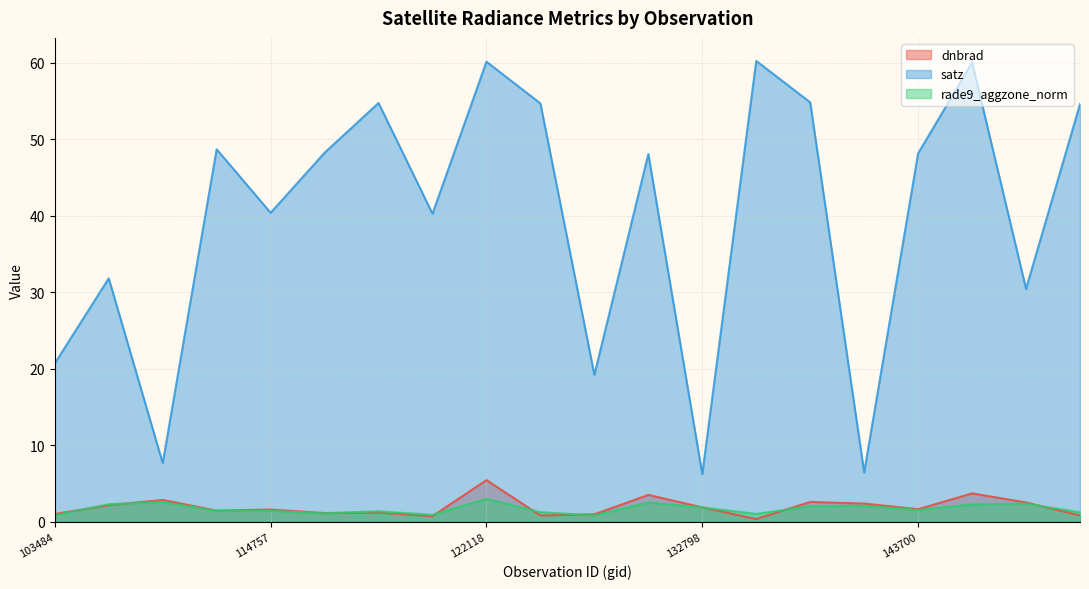

Rank the categories by dnbrad value from lowest to highest.

133355, 121942, 123011, 149591, 123728, 103484, 121078, 121432, 109198, 114757, 143700, 132798, 104079, 142903, 149402, 138438, 108496, 132076, 148604, 122118